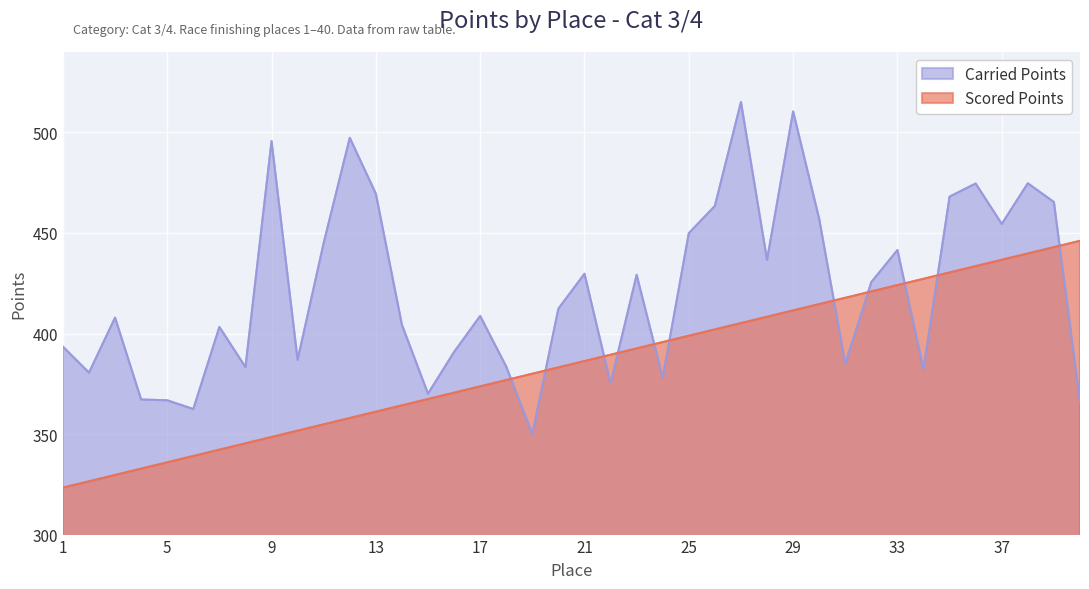

Which has a higher value, 10 or 17?

17